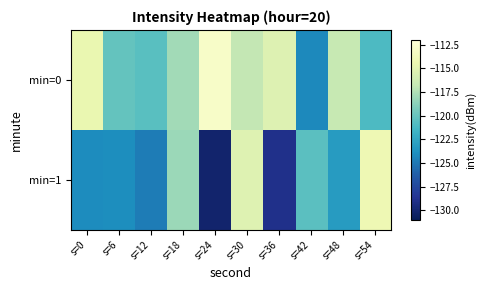

What is the difference between the highest and lowest values at s=30?

1.5